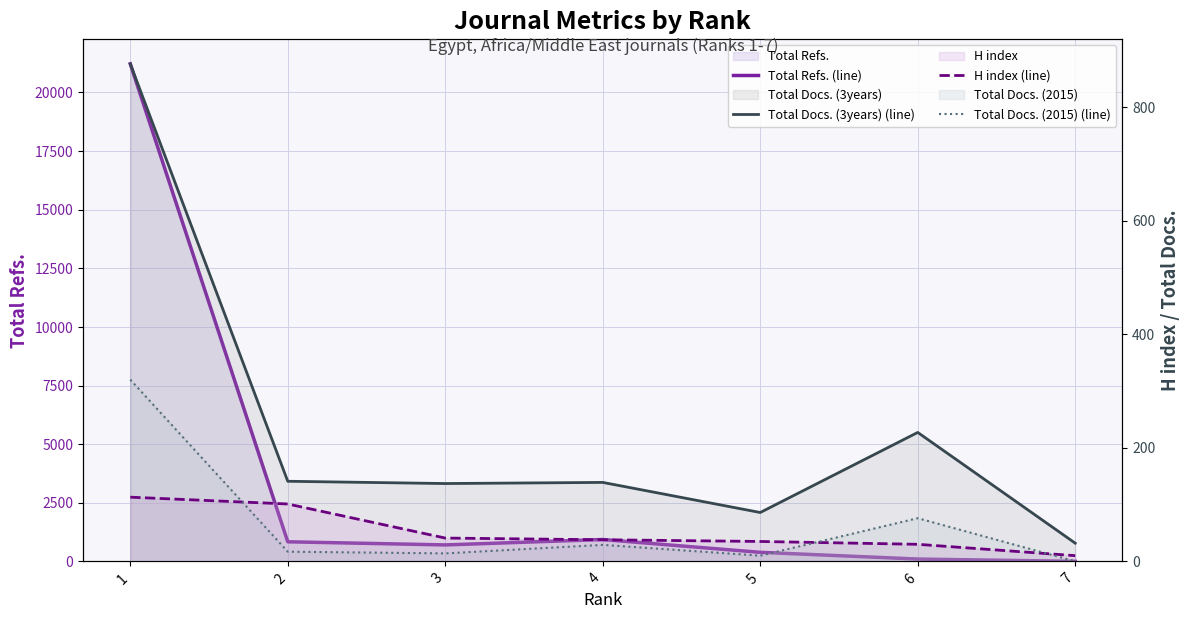

Between 6 and 2, which is larger?

2